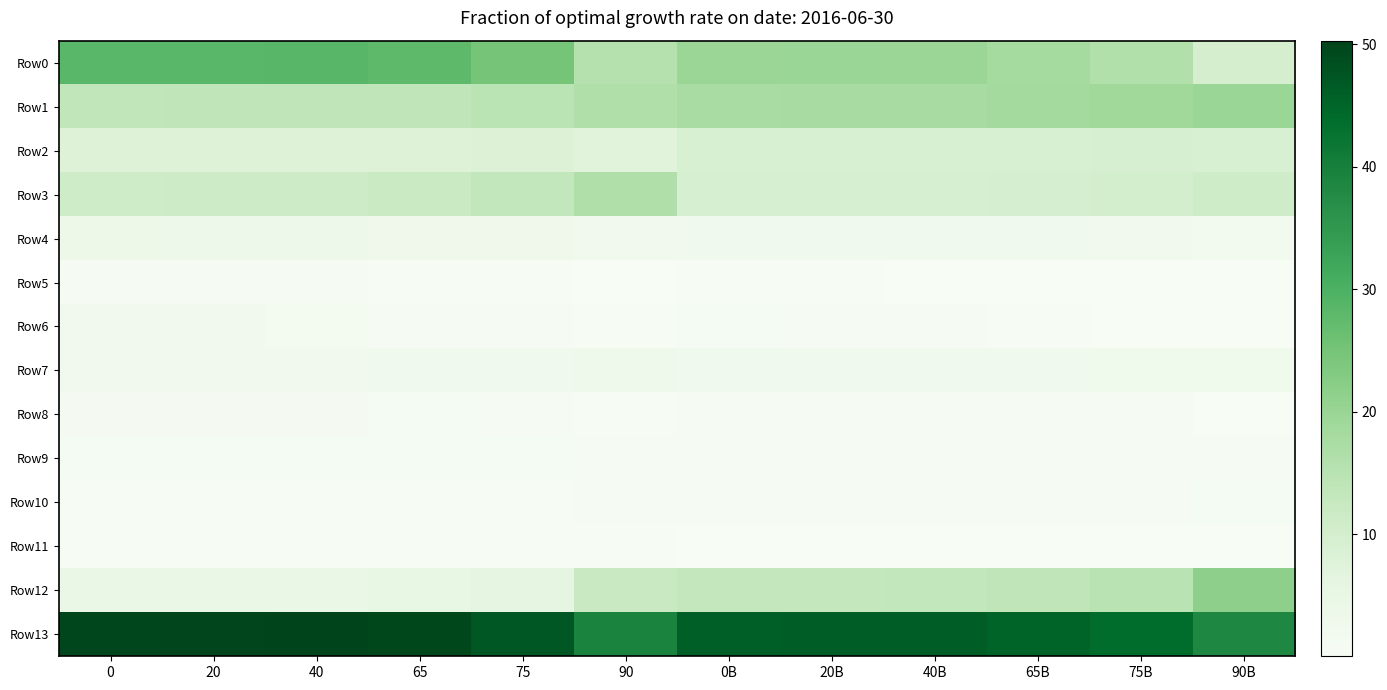

Count the number of data series in this chart.

14